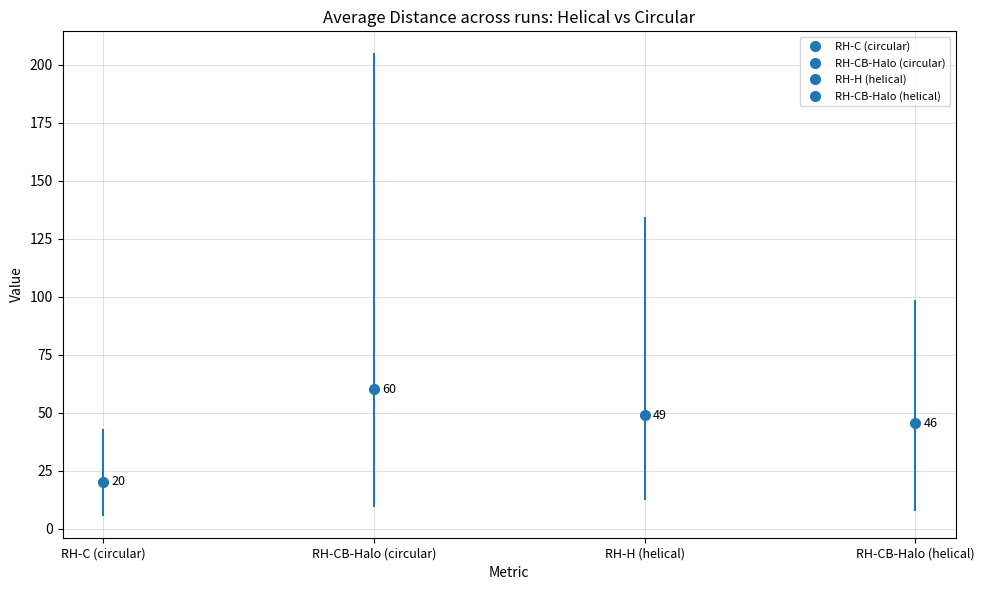

Reading left to right, list all the values displayed in this chart.

RH-C (circular): 6.1	11.2	11.3	12.0	12.1	12.2	12.3	12.7	18.1	18.3	20.9	22.6	23.0	25.1	26.4	26.5	27.4	30.9	34.9	42.6
RH-CB-Halo (circular): 9.8	55.0	49.1	39.2	148.5	50.4	53.1	50.4	204.5	32.2	42.8	66.8	66.8	58.0	70.6	47.1	25.3	43.5	42.9	47.7
RH-H (helical): 12.9	16.9	28.1	102.9	19.2	17.0	31.5	134.1	105.2	15.2	63.0	50.9	91.2	20.0	78.0	21.4	34.8	50.3	50.2	35.1
RH-CB-Halo (helical): 98.3	27.1	35.8	13.7	67.5	45.0	19.1	8.0	23.3	33.5	48.1	59.1	36.3	42.1	23.6	49.9	68.9	83.7	61.4	68.2